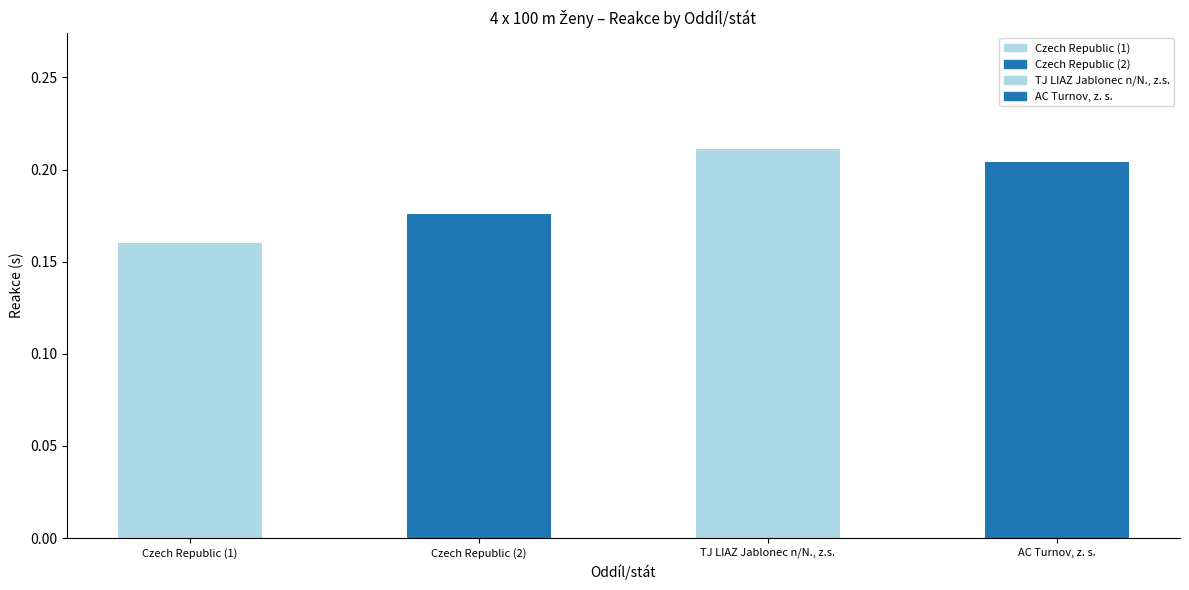

What is the difference between the maximum and minimum values?

0.1